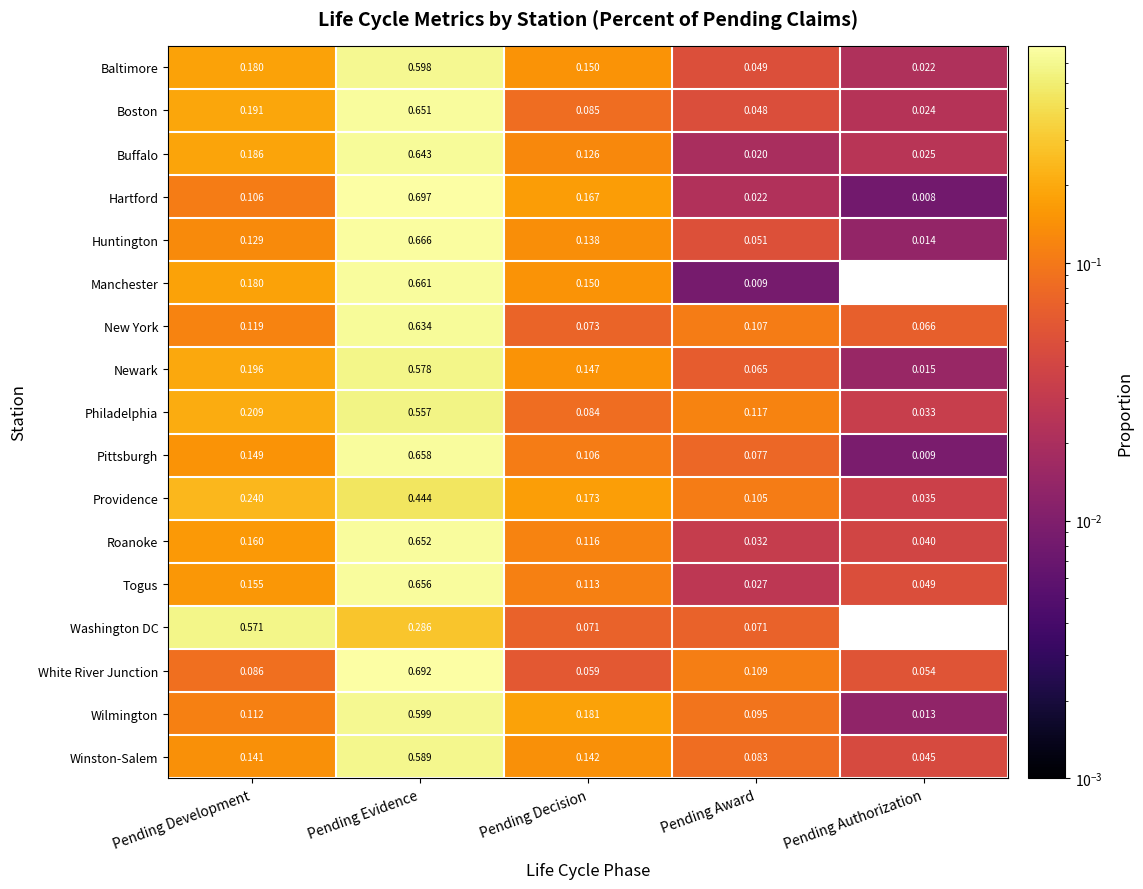

Where is Philadelphia nearest to the value 0?

Pending Authorization